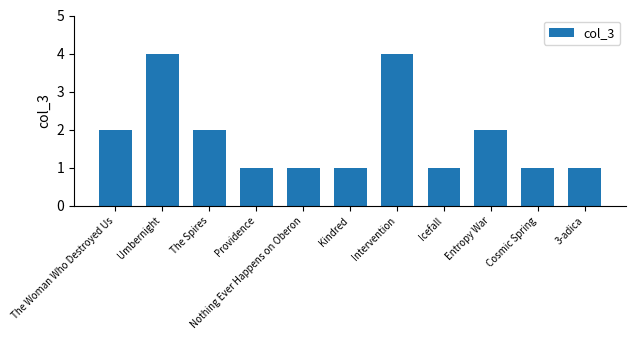

What is the maximum value shown in the chart?

4